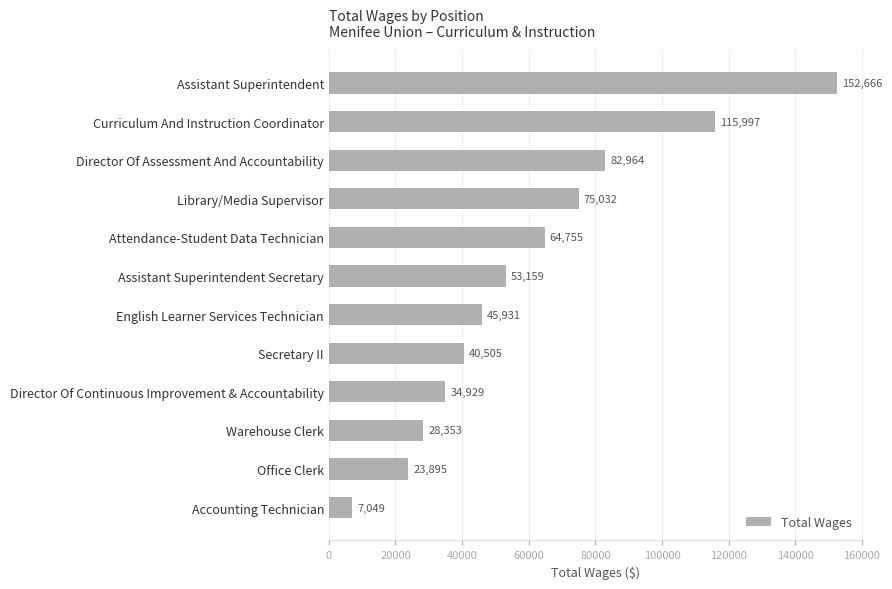

List the labels in order of value, largest first.

Assistant Superintendent, Curriculum And Instruction Coordinator, Director Of Assessment And Accountability, Library/Media Supervisor, Attendance-Student Data Technician, Assistant Superintendent Secretary, English Learner Services Technician, Secretary II, Director Of Continuous Improvement & Accountability, Warehouse Clerk, Office Clerk, Accounting Technician